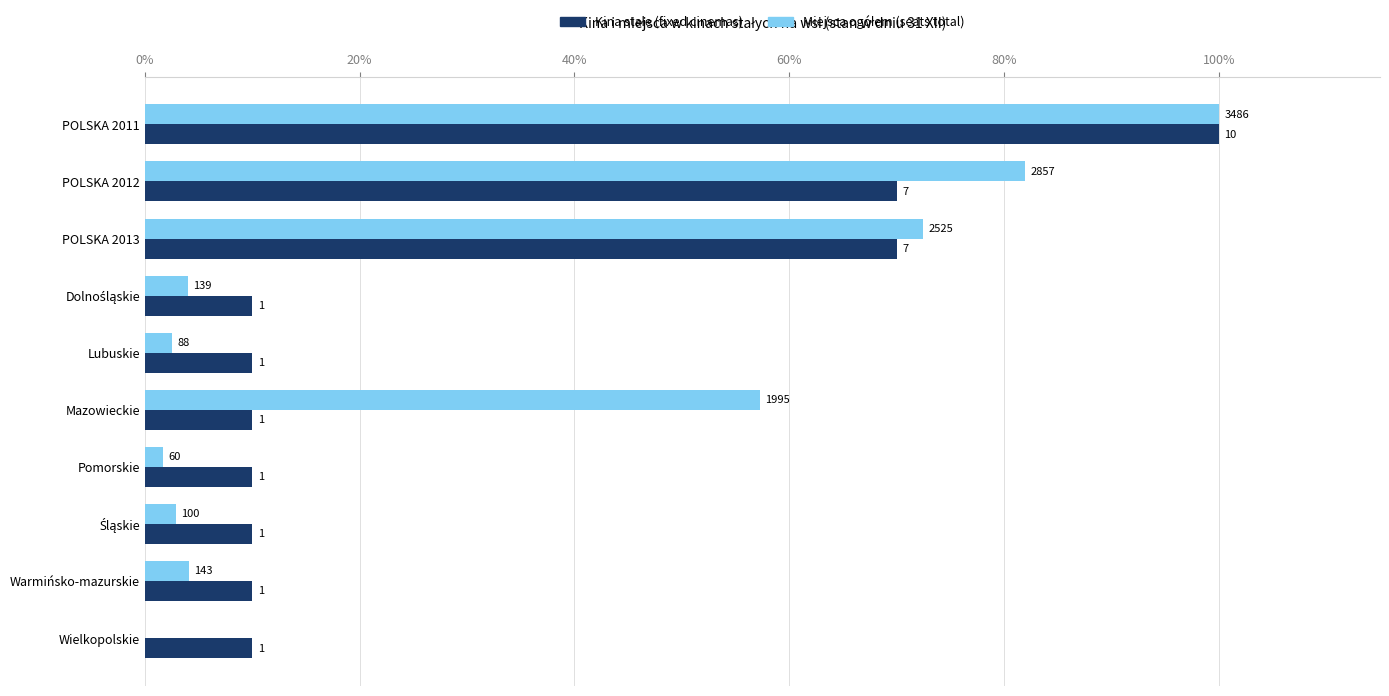

What are all the series names shown in the legend?

Kina stałe (fixed cinemas), Miejsca ogółem (seats total)